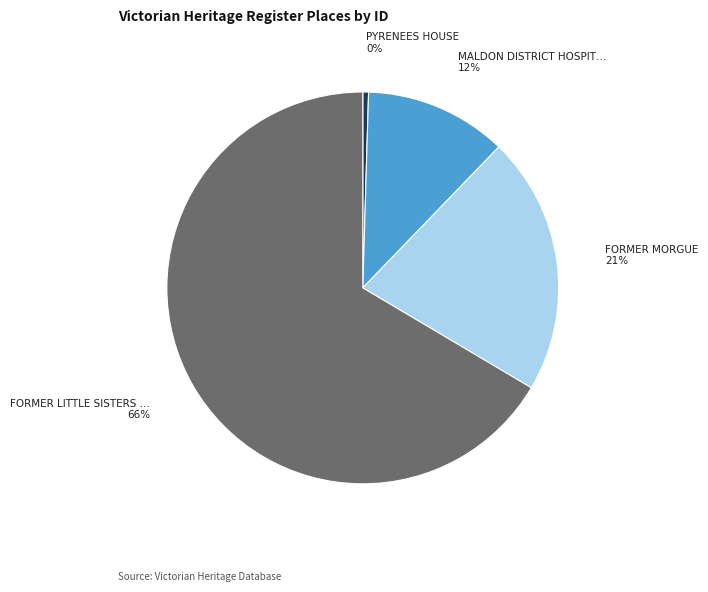

Is there any slice that represents more than half of the pie?

Yes